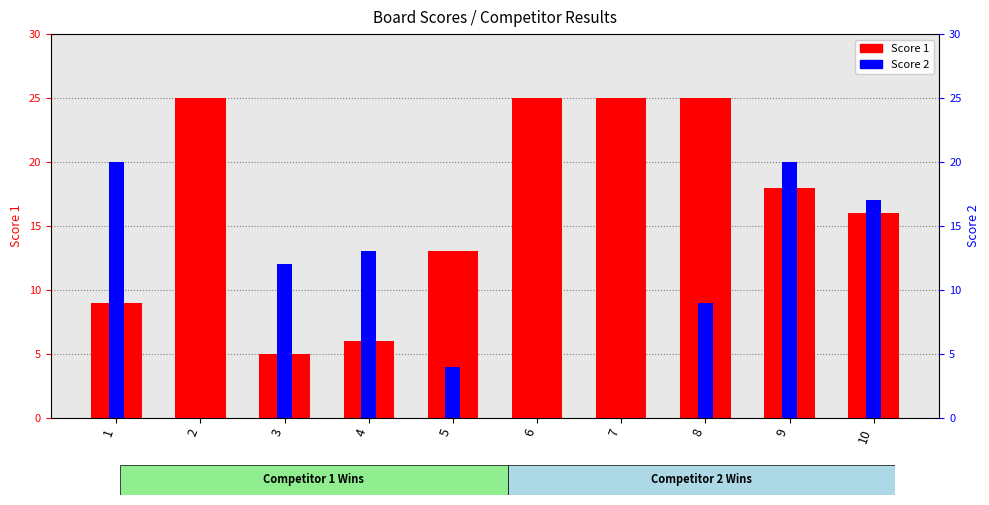

What is the sum of the Score 2 values at 3 and 5?

16